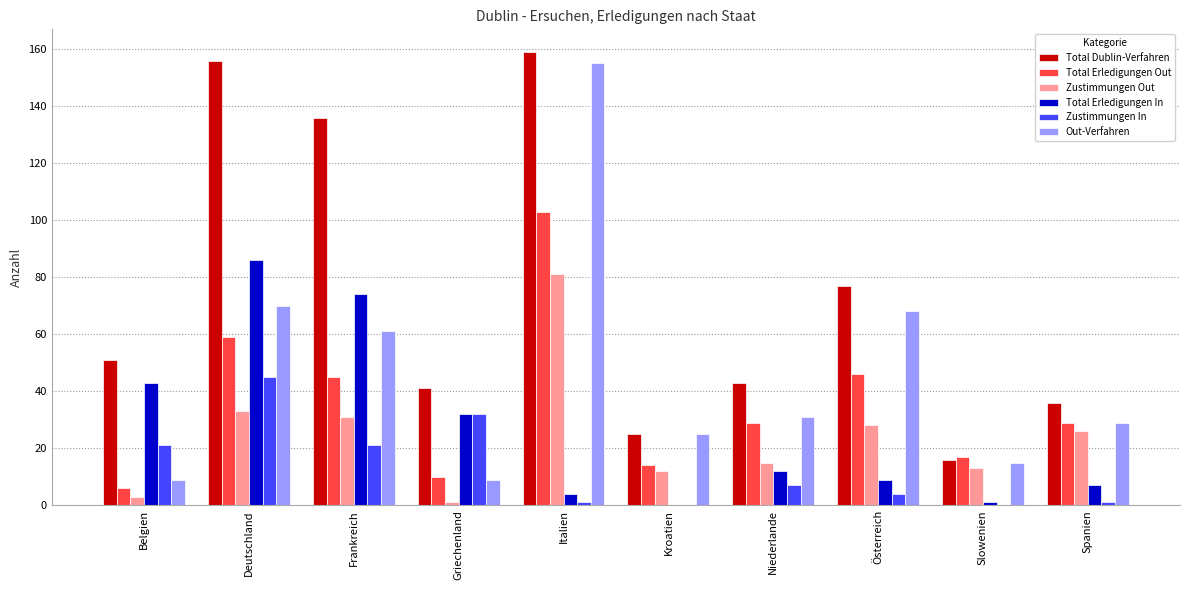

Is it true that Total Dublin-Verfahren equals 77 at Österreich?

True